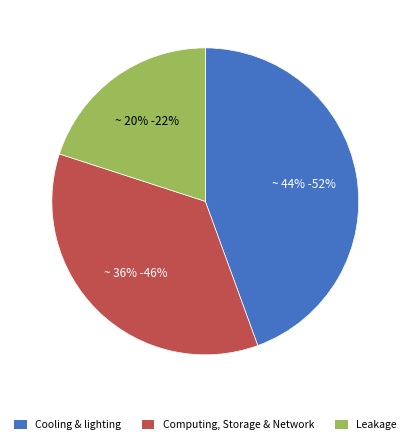

Which category has the smallest portion of the pie?

Leakage